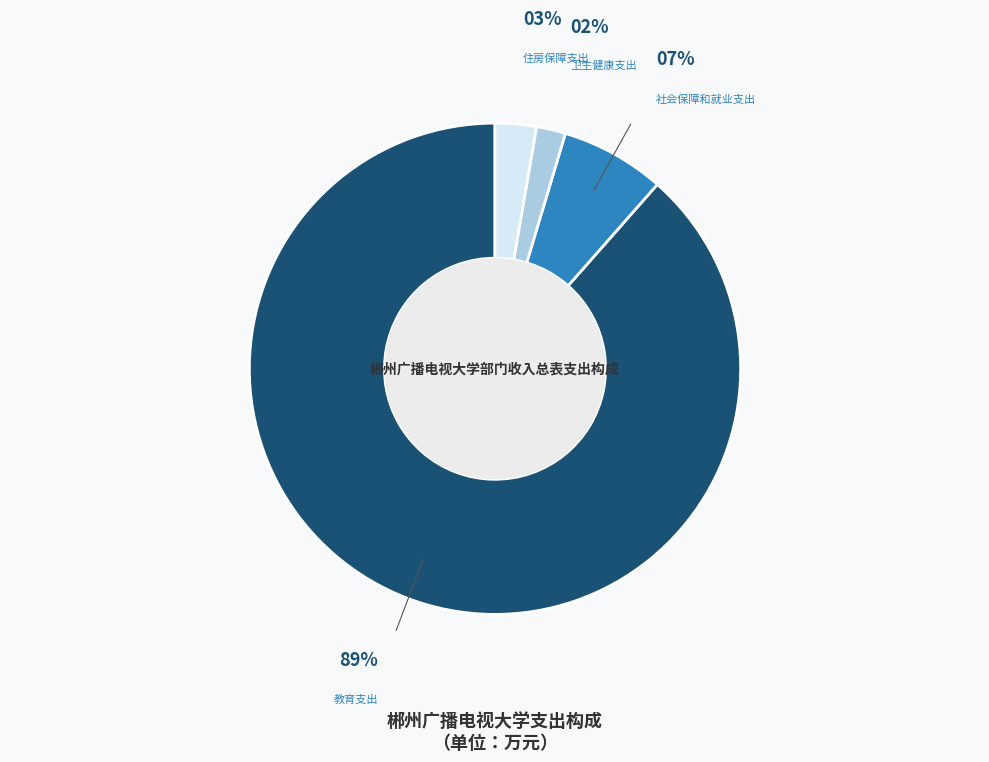

To the nearest percent, what is the average slice percentage?

25%